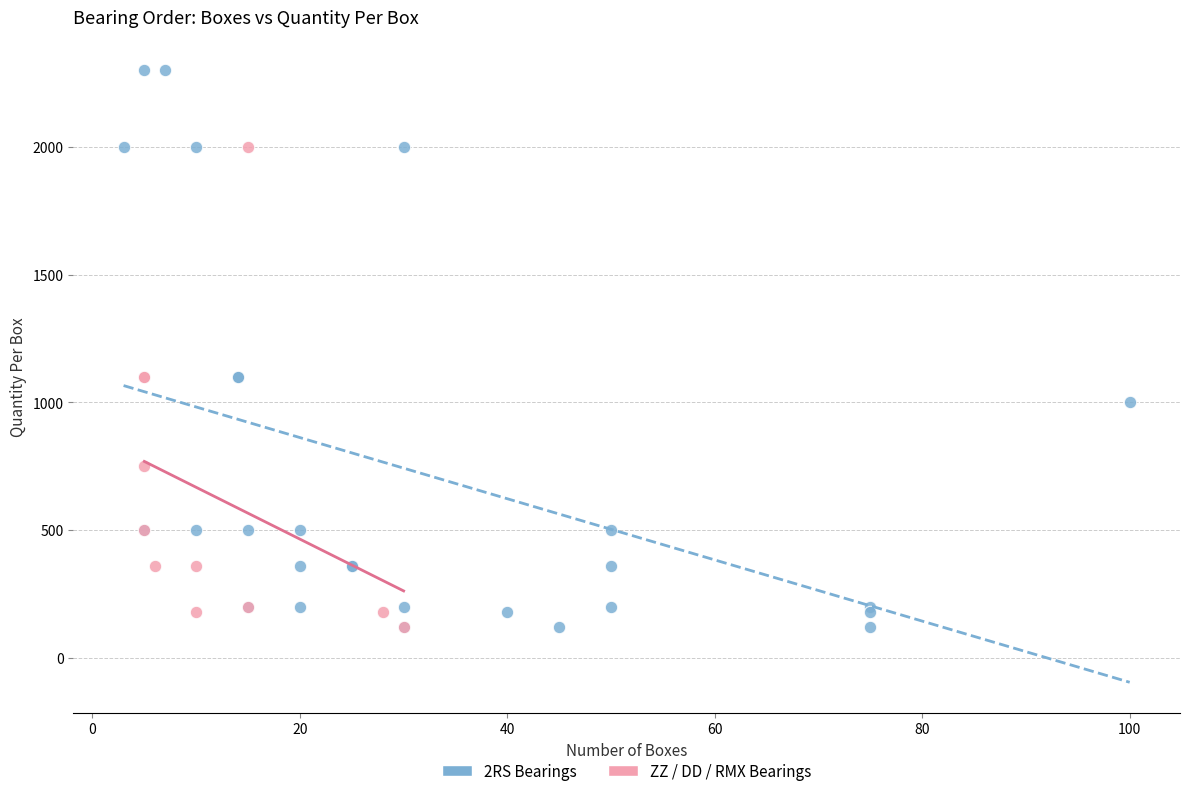

Which series has the largest Y range (max minus min)?

2RS Bearings